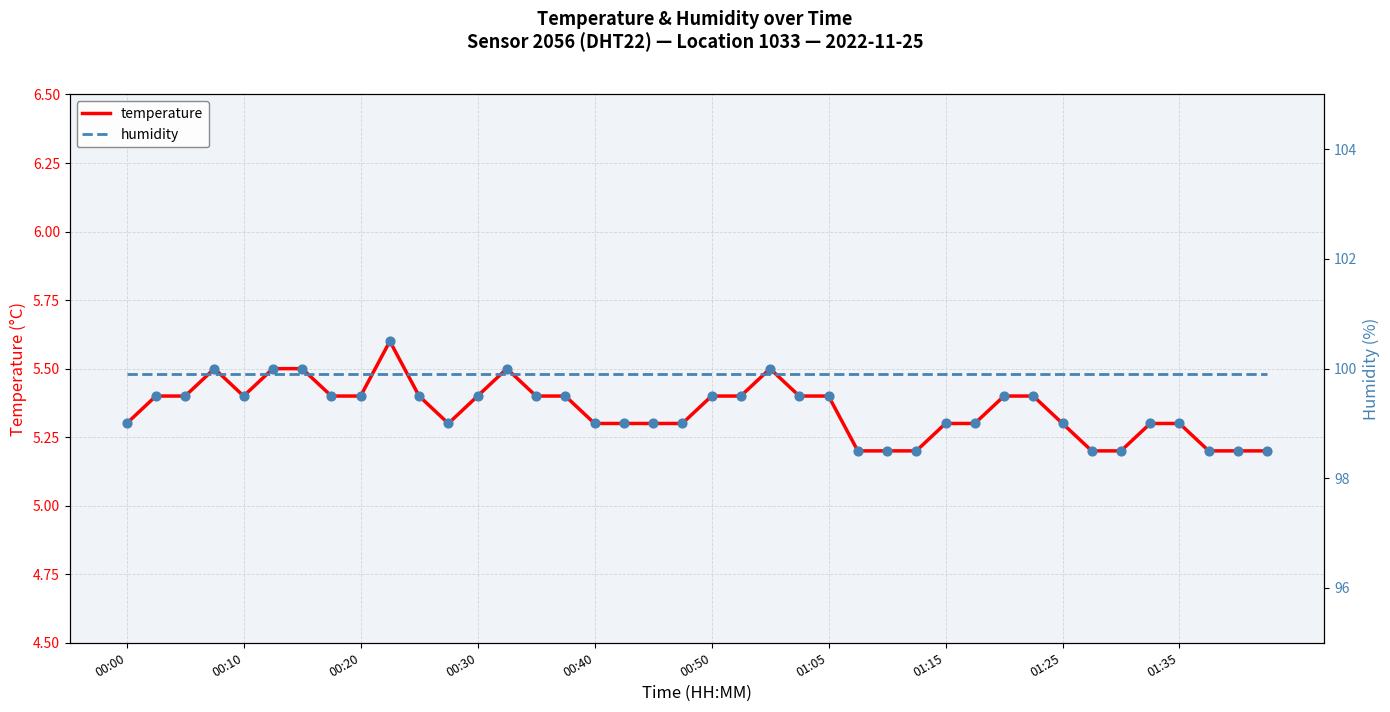

Which series contains the lowest Y value?

temperature